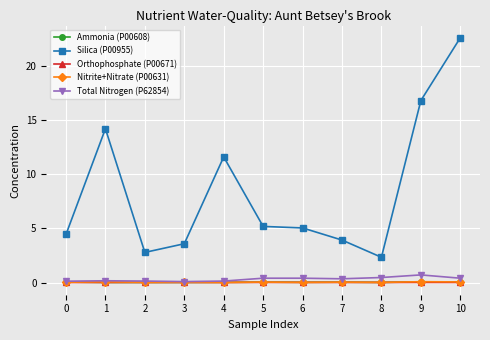

Is it true that Ammonia (P00608) equals 0.0 at 6?

True